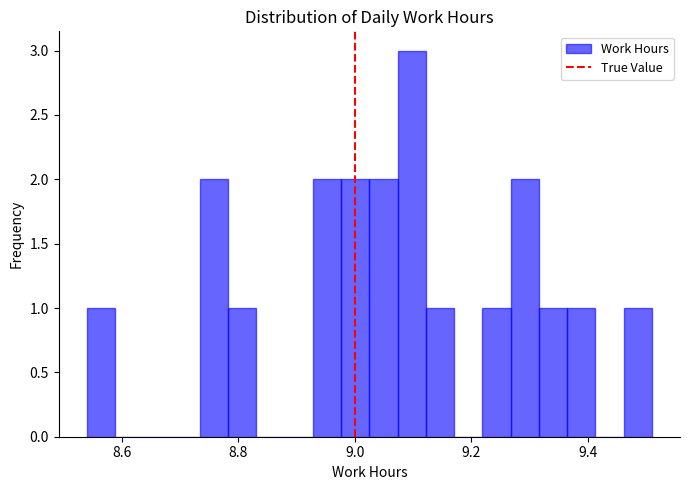

Around what value on the x-axis is the tallest bar? Give the approximate position of its centre, as read against the axis.

9.10